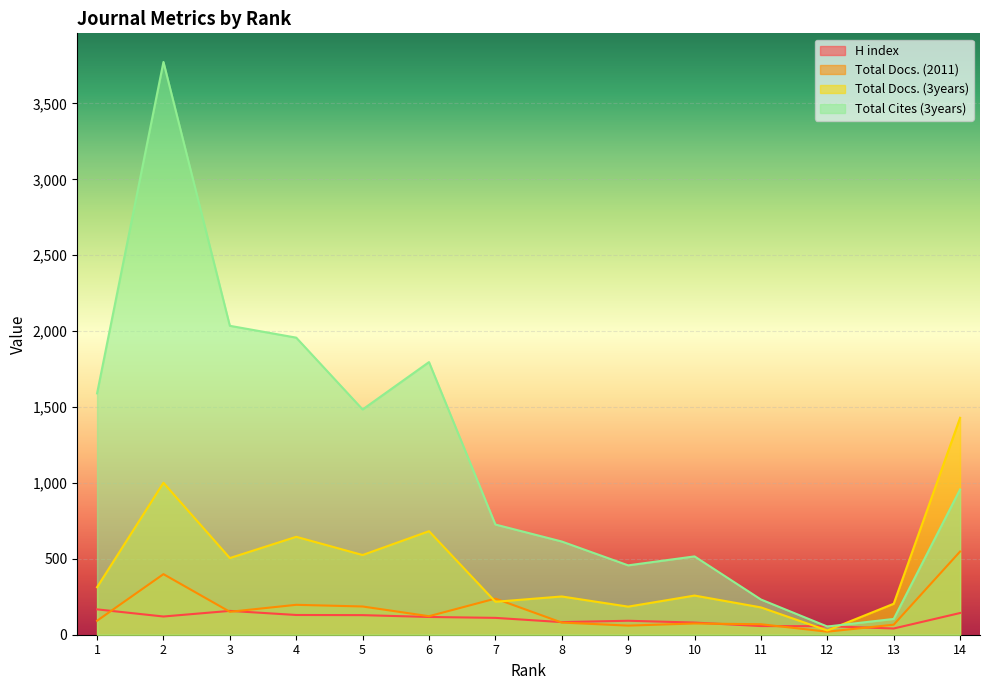

Between 3 and 11, which series saw the biggest shift?

Total Cites (3years)